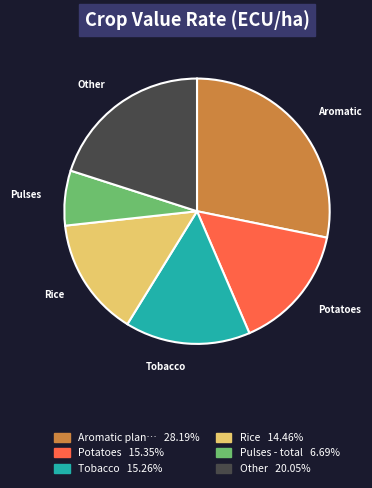

Is there any slice that represents more than half of the pie?

No